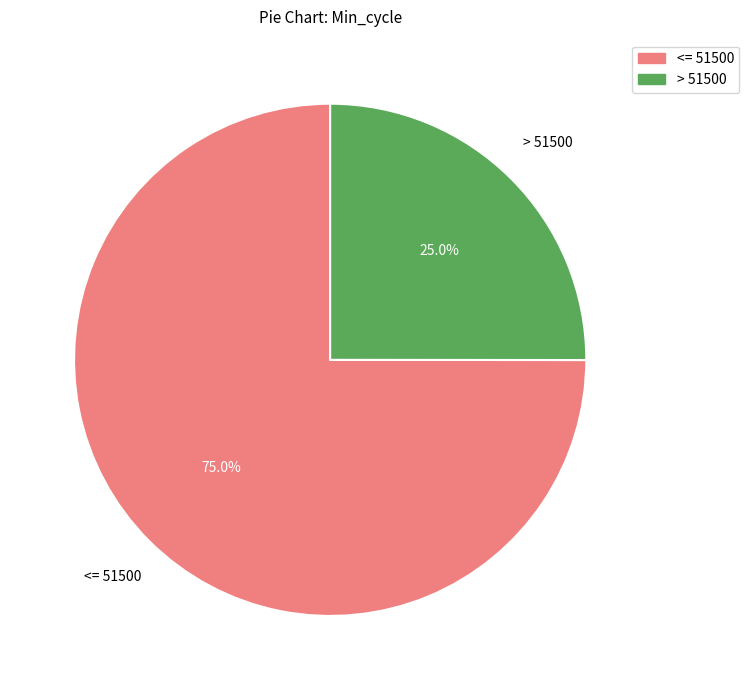

How many slices are in this pie chart?

2